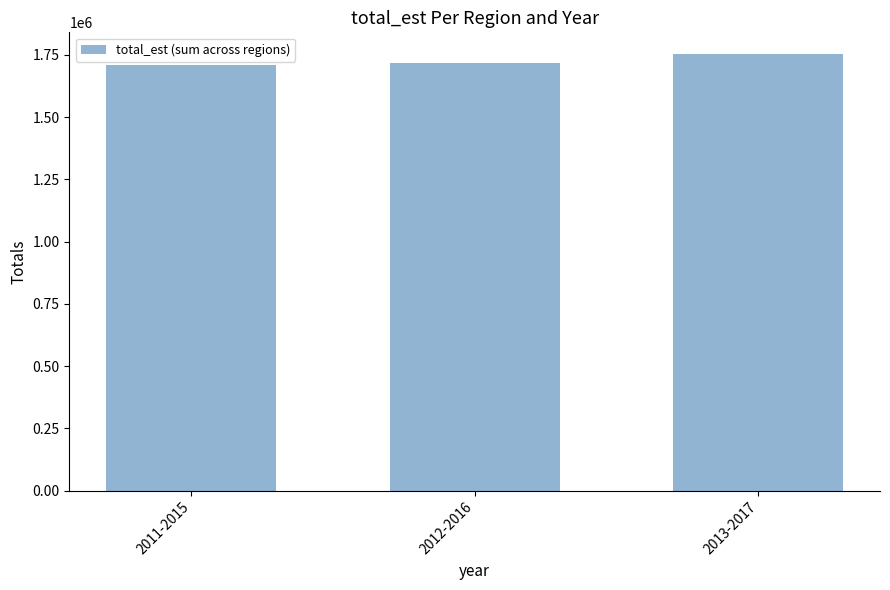

Count the number of categories in the chart.

3